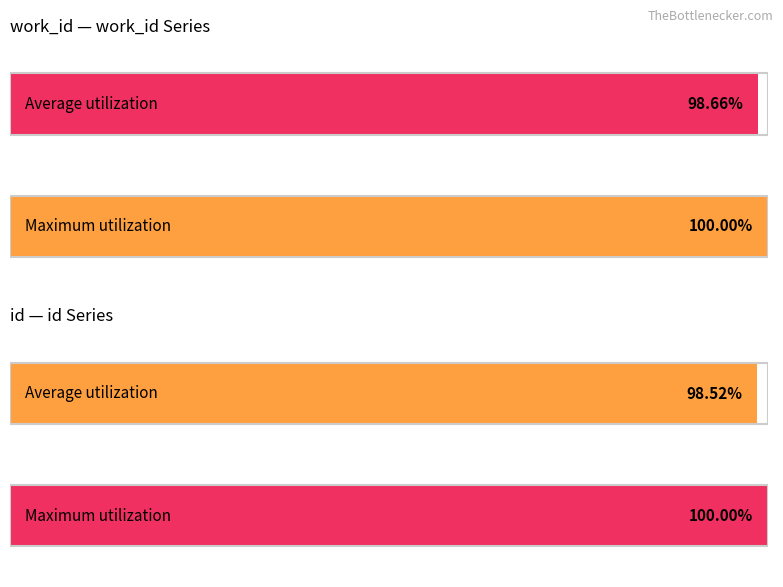

Are the bars horizontal?

Yes